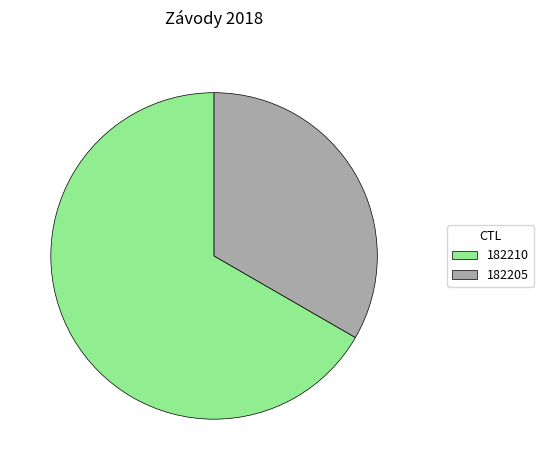

Do 182210 and 182205 together represent more than half of the pie?

Yes